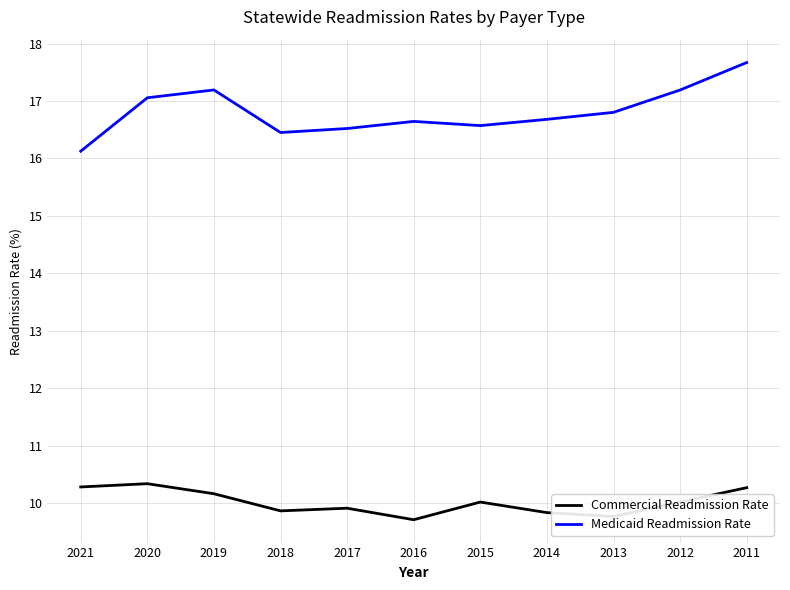

Rank the series by their average value, from lowest to highest.

Commercial Readmission Rate, Medicaid Readmission Rate